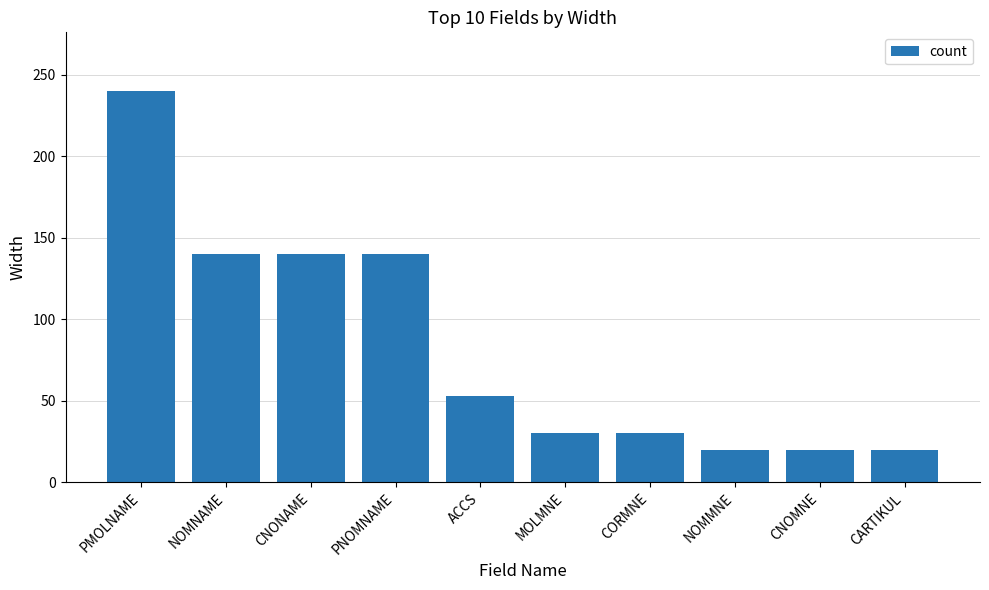

Are the bars grouped side by side (vs. stacked)?

No